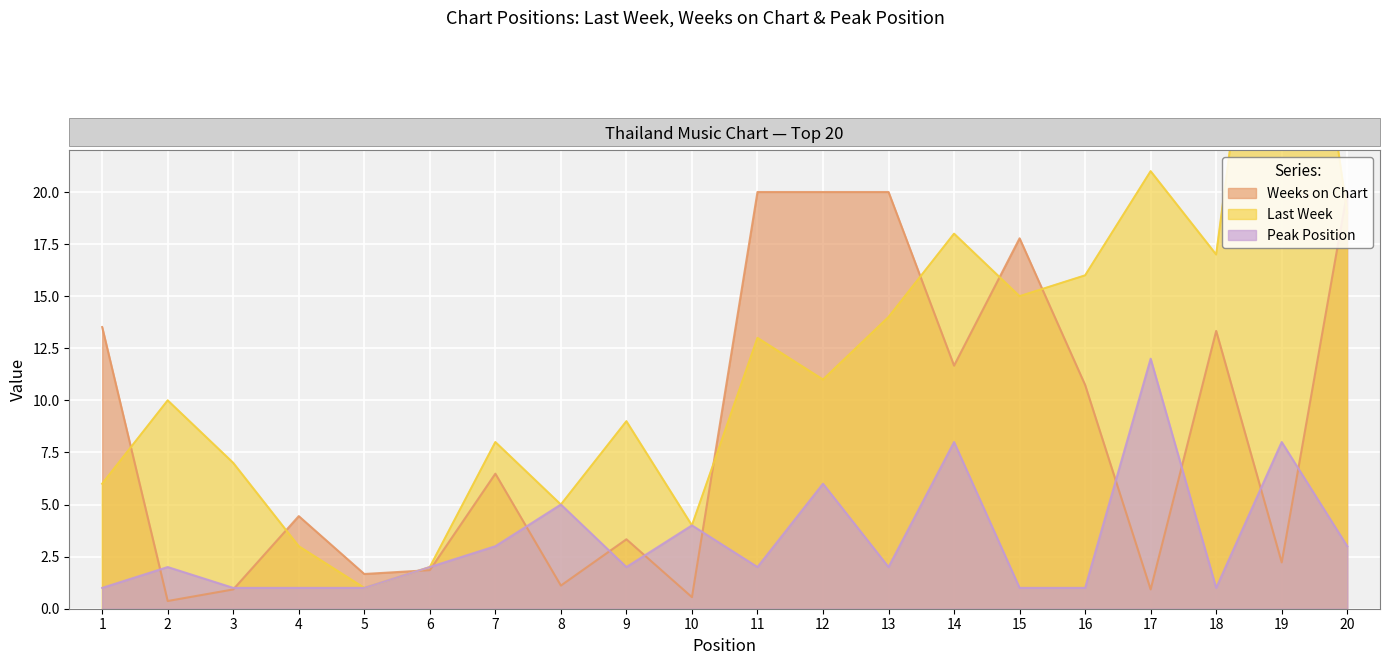

What value does the Last Week series have at 18?

17.0